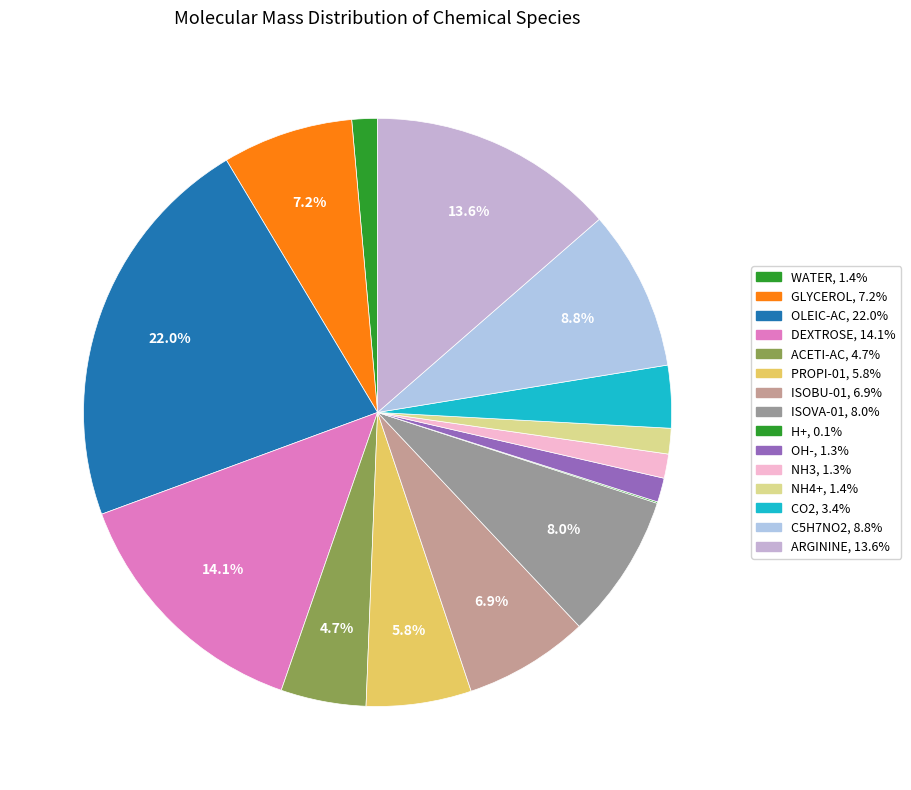

Rank the categories by value from highest to lowest.

OLEIC-AC, DEXTROSE, ARGININE, C5H7NO2, ISOVA-01, GLYCEROL, ISOBU-01, PROPI-01, ACETI-AC, CO2, WATER, NH4+, OH-, NH3, H+